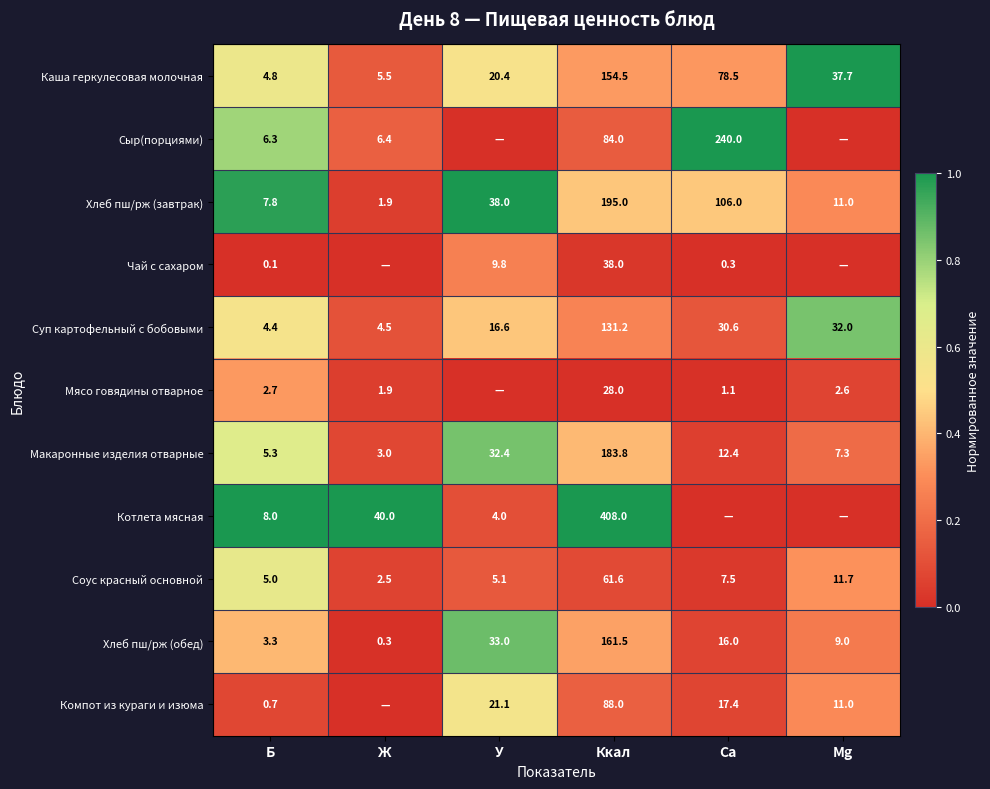

Rank the categories by Соус красный основной value from lowest to highest.

Ж, Б, У, Ca, Mg, Ккал